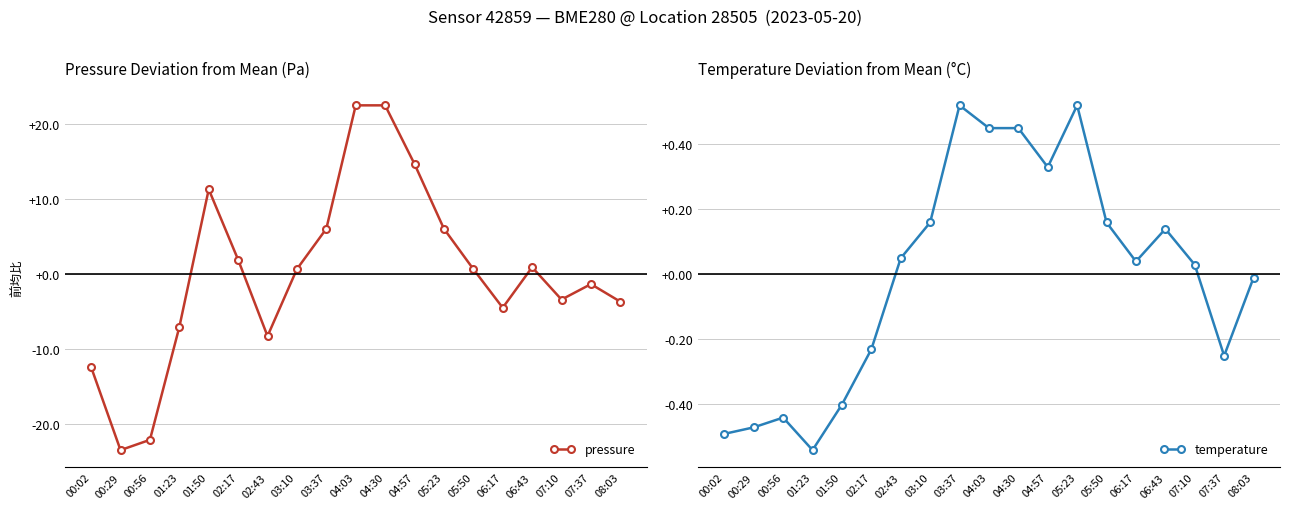

Reading left to right, list all the values displayed in this chart.

pressure: -12.4	-23.5	-22.1	-7.1	11.2	1.9	-8.3	0.6	6.0	22.4	22.4	14.6	6.0	0.6	-4.5	0.9	-3.4	-1.4	-3.7
temperature: -0.5	-0.5	-0.4	-0.5	-0.4	-0.2	0.0	0.2	0.5	0.4	0.4	0.3	0.5	0.2	0.0	0.1	0.0	-0.3	-0.0